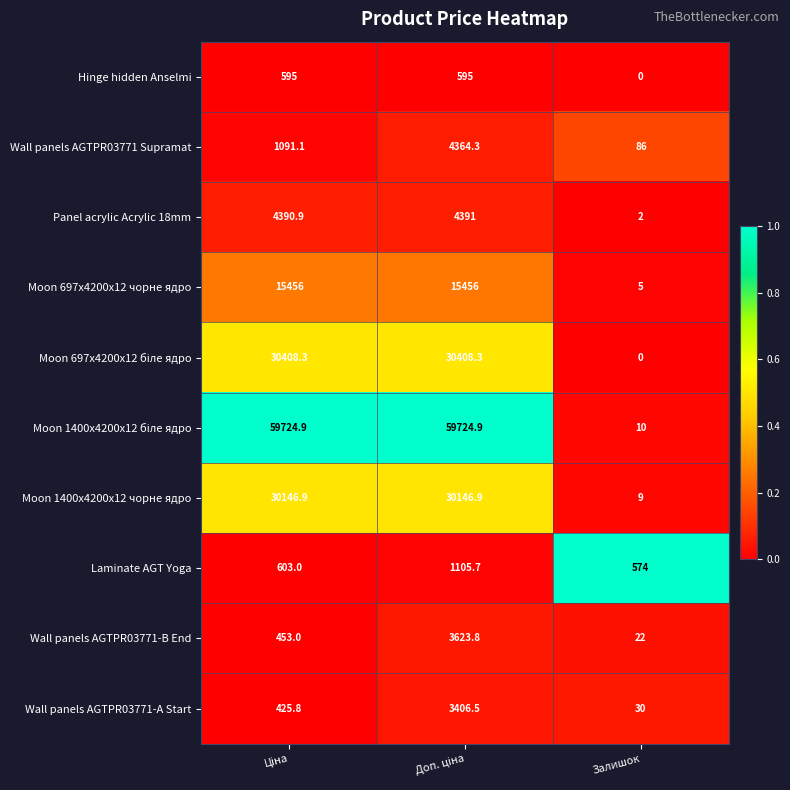

What is the difference between the maximum and minimum values in the Hinge hidden Anselmi series?

595.0